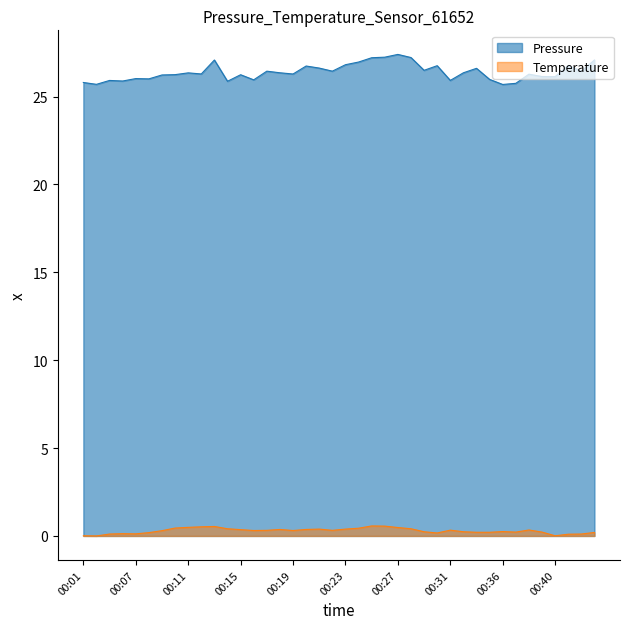

At 00:40, list the series in order from largest to smallest.

Pressure, Temperature